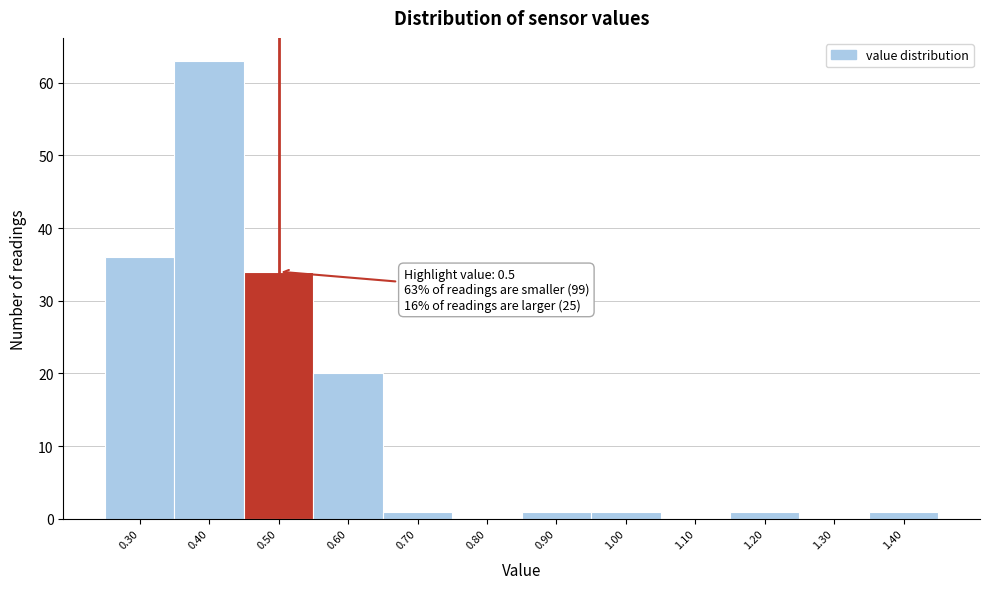

Which range on the x-axis has the tallest bar?

0.35 to 0.45